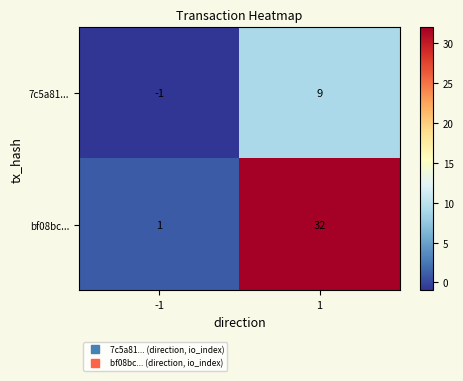

What is the smallest value displayed?

-1